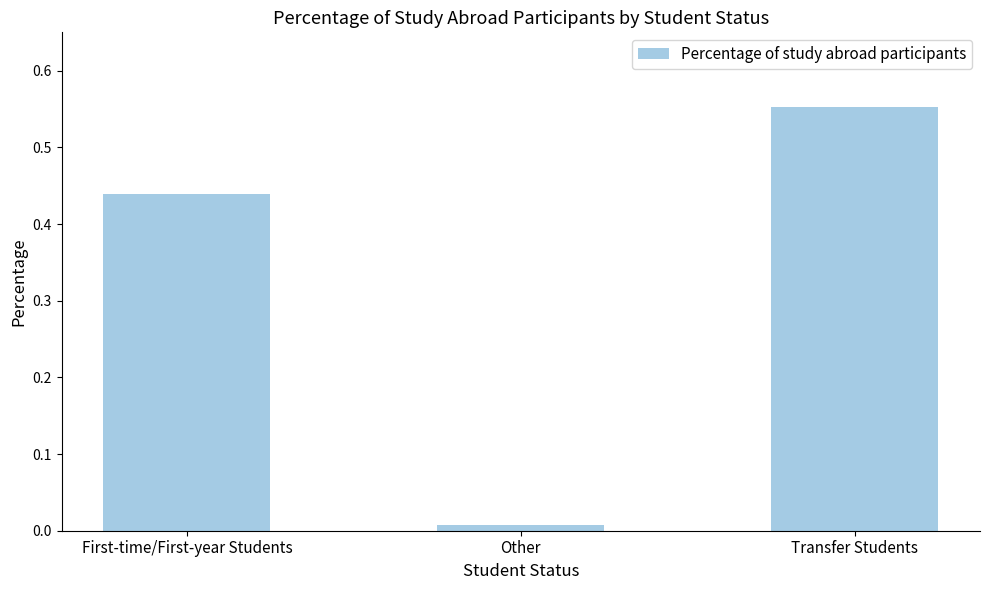

The value at Transfer Students is 0.2. True or false?

False